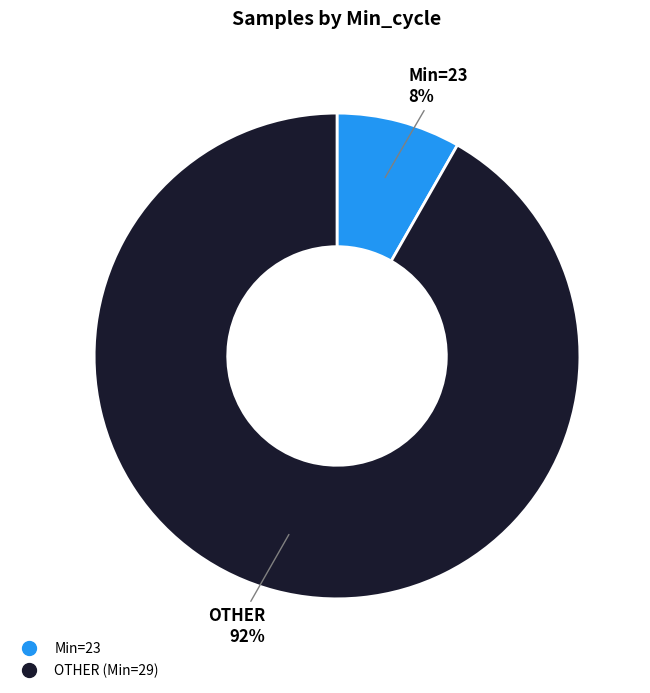

Is there a majority slice in this chart?

Yes